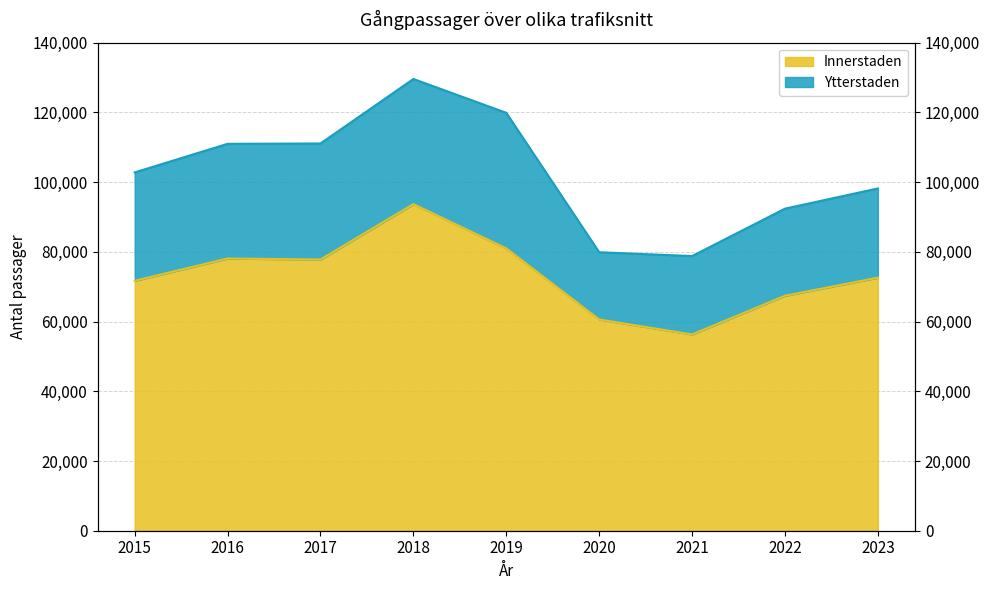

What is the difference between the maximum and second lowest values?

33100